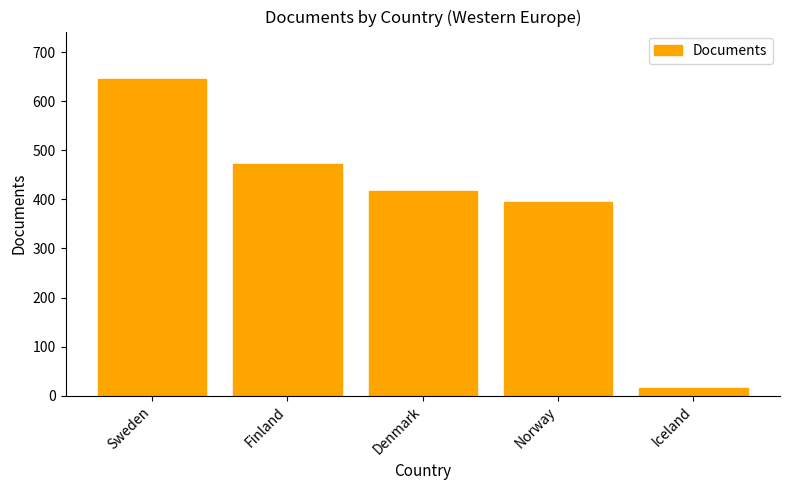

List the labels in order of value, smallest first.

Iceland, Norway, Denmark, Finland, Sweden